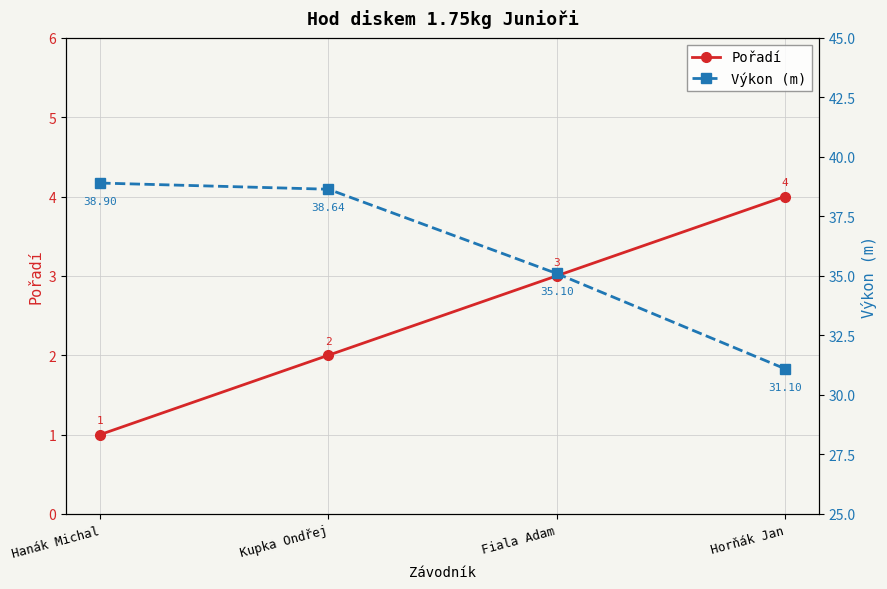

At how many categories does at least one series exceed 11?

4